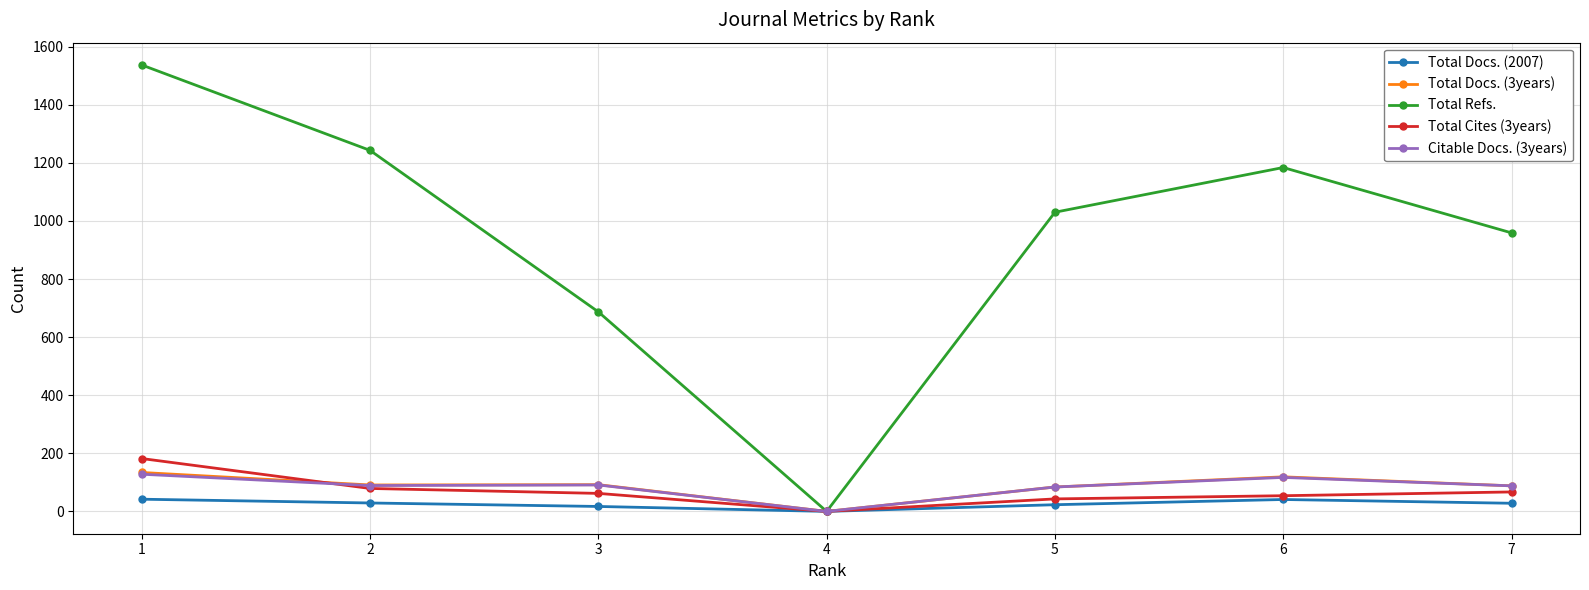

Count the number of data series in this chart.

5